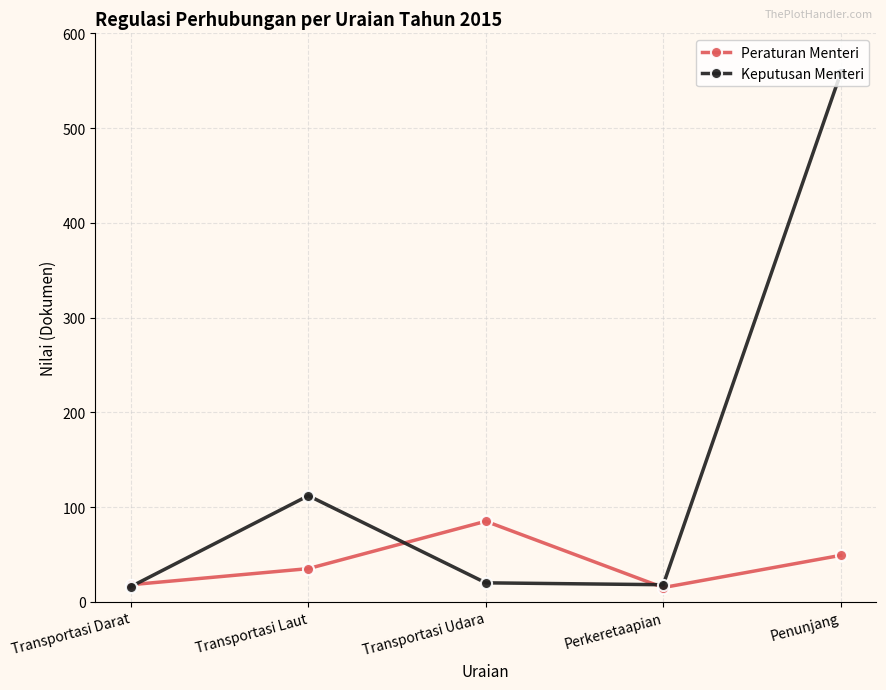

Which series has the largest total across all categories?

Keputusan Menteri